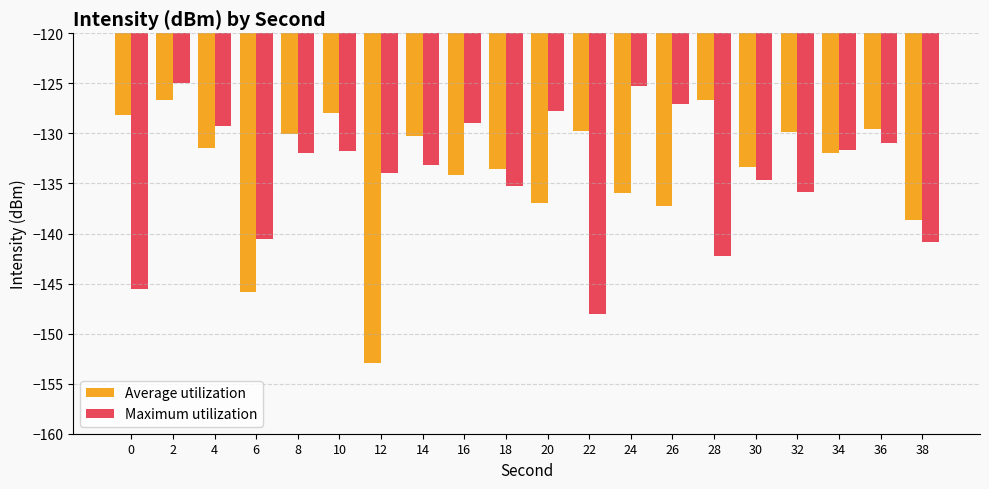

How many bars are there in total?

40